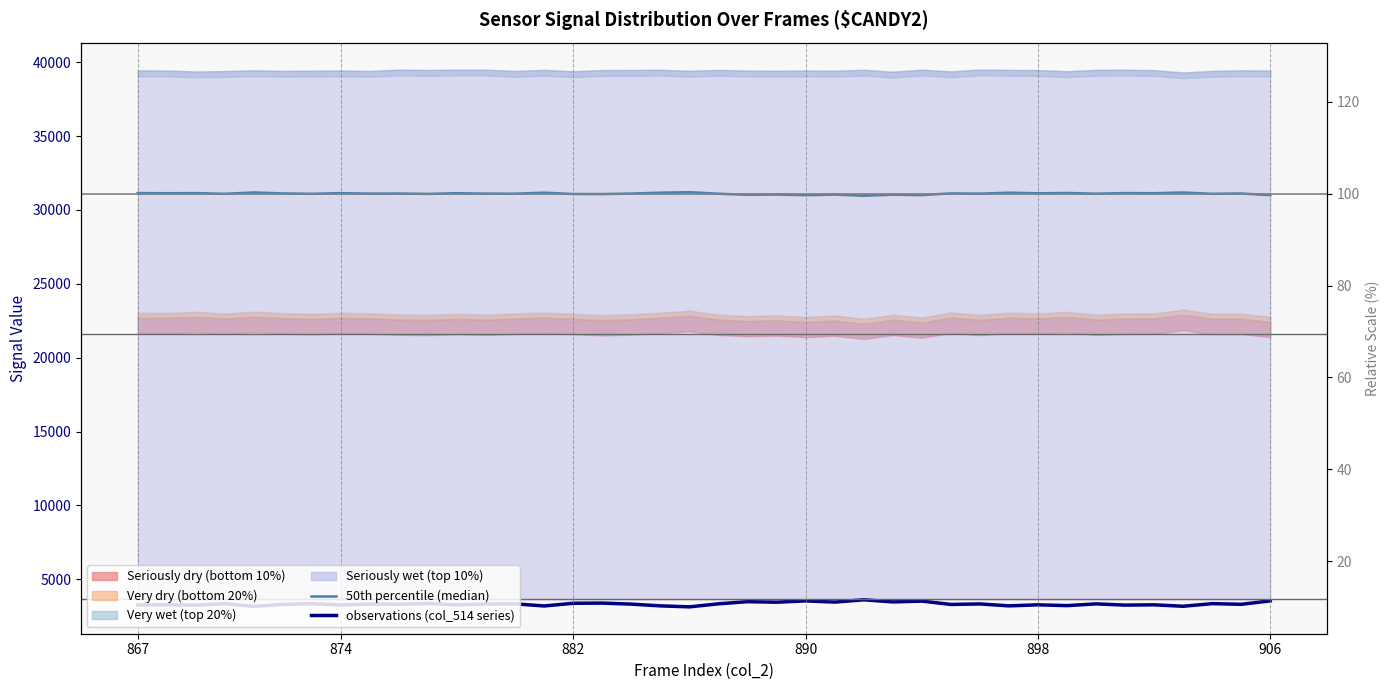

List the labels in order of 50th percentile (median) value, smallest first.

25, 23, 39, 27, 21, 26, 24, 22, 16, 15, 10, 37, 890, 6, 20, 13, 33, 29, 8, 12, 17, 9, 38, 906, 28, 31, 874, 35, 11, 7, 882, 867, 34, 32, 18, 30, 14, 36, 898, 19